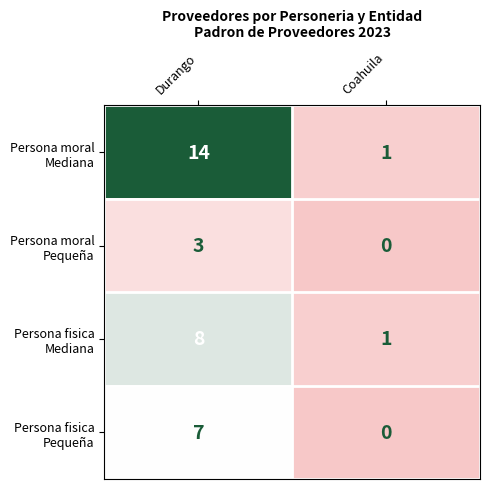

What is the spread (max minus min) of values at Durango?

11